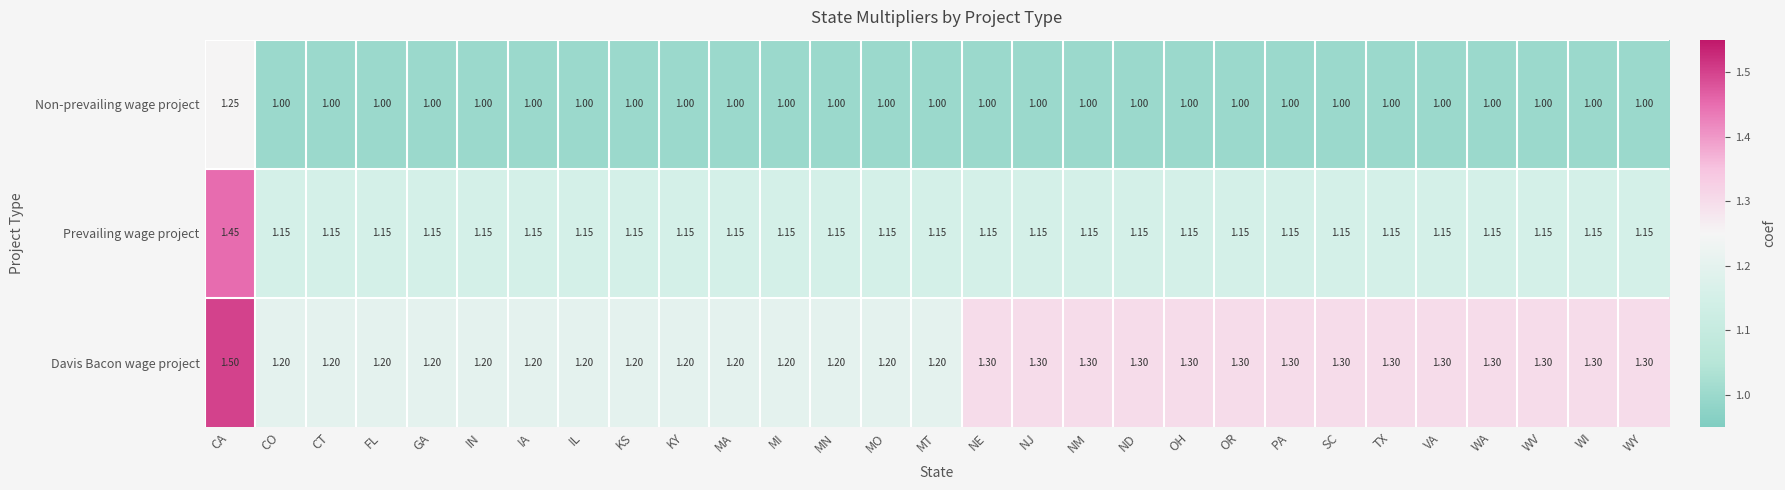

At which category does the chart reach its peak across all series?

CA